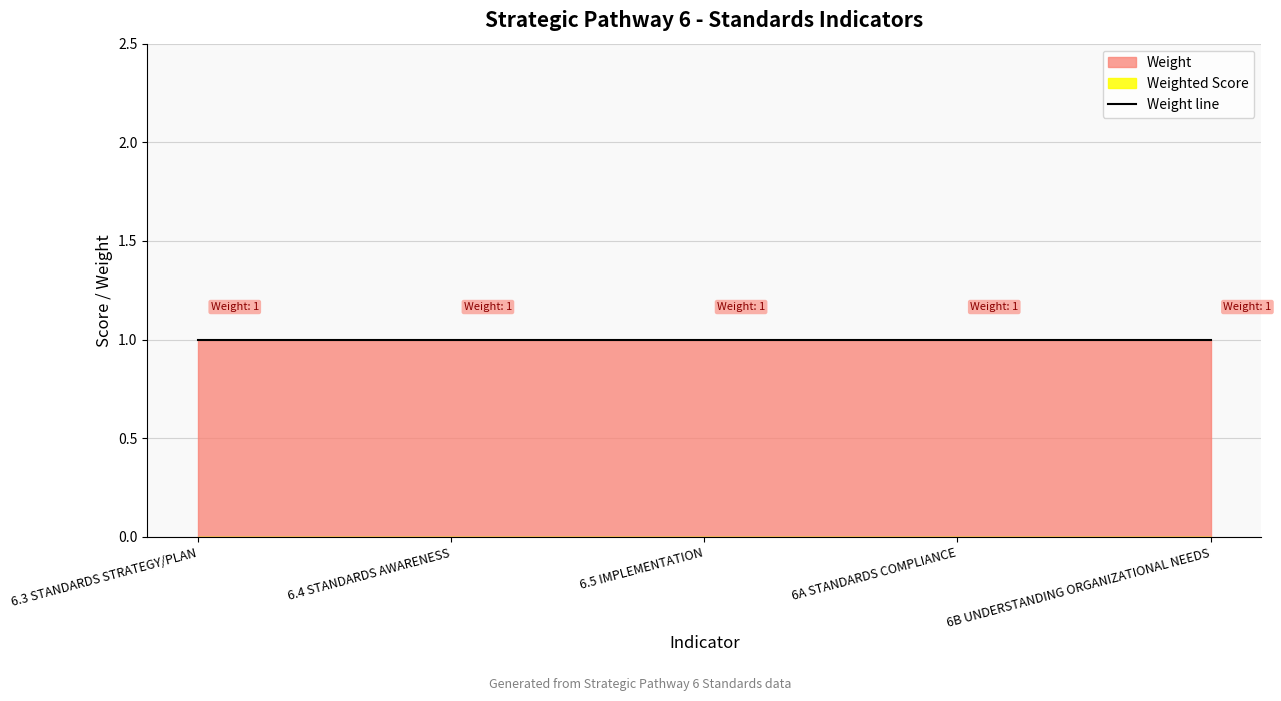

What position from the right is 6A STANDARDS COMPLIANCE?

2